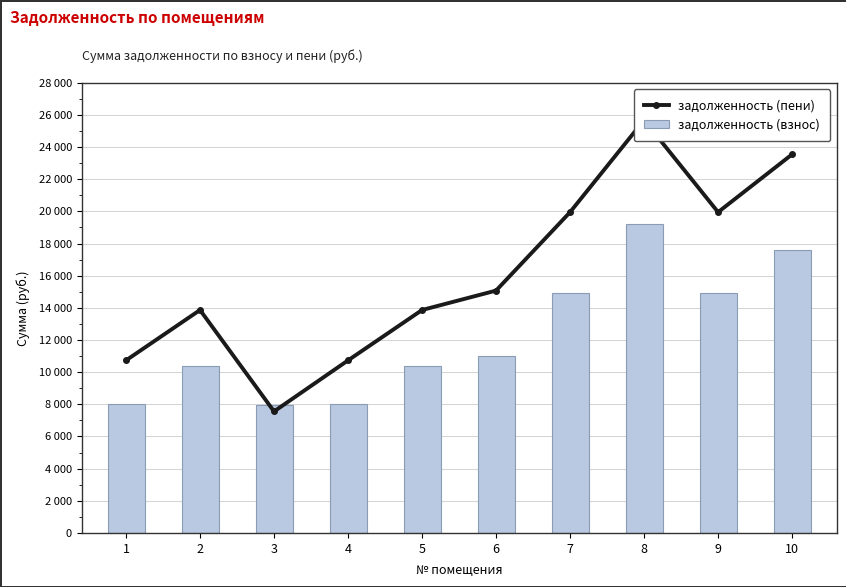

Reading left to right, extract all data points from this chart.

задолженность (пени): 10734.2	13867.2	7557.2	10734.2	13867.2	15075.0	19953.4	25680.0	19953.4	23548.6
задолженность (взнос): 8025.6	10368.0	7968.0	8025.6	10368.0	11025.0	14918.4	19200.0	14918.4	17606.4